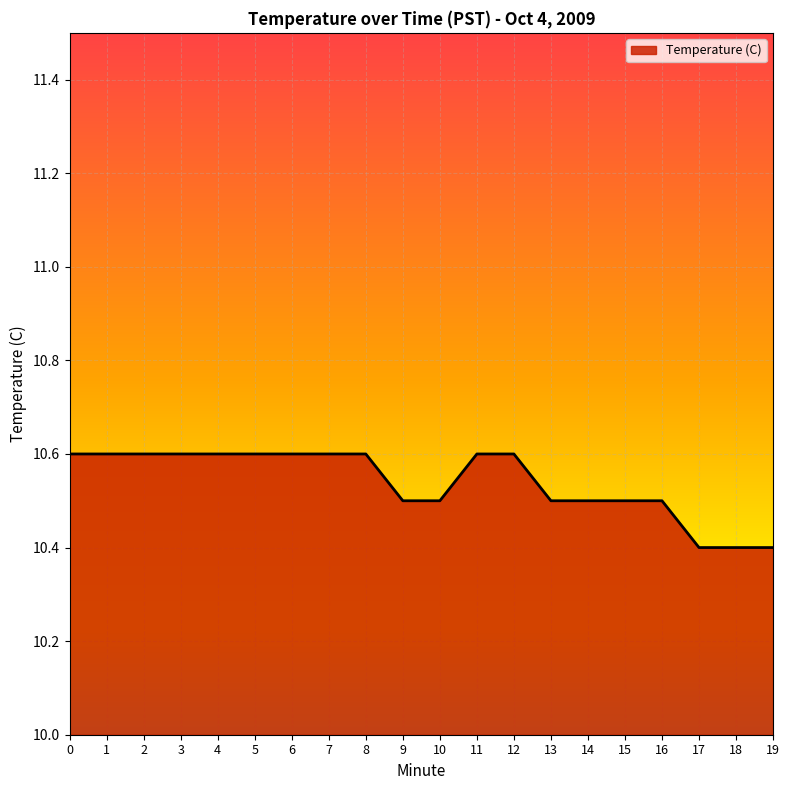

True or false: the data shows 10.4 at 18.

True